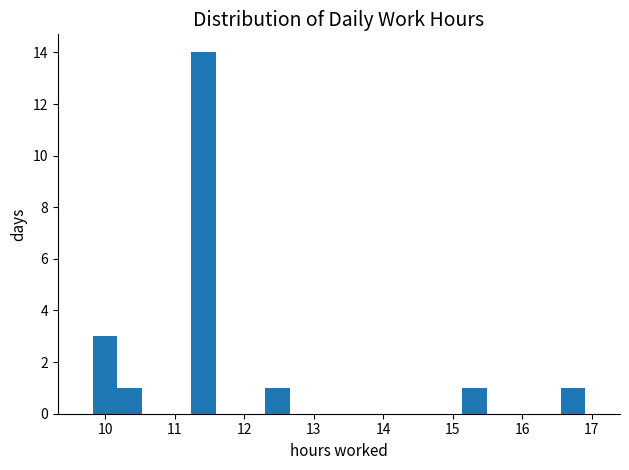

Read against the x-axis, roughly where is the centre of the tallest bar?

11.4